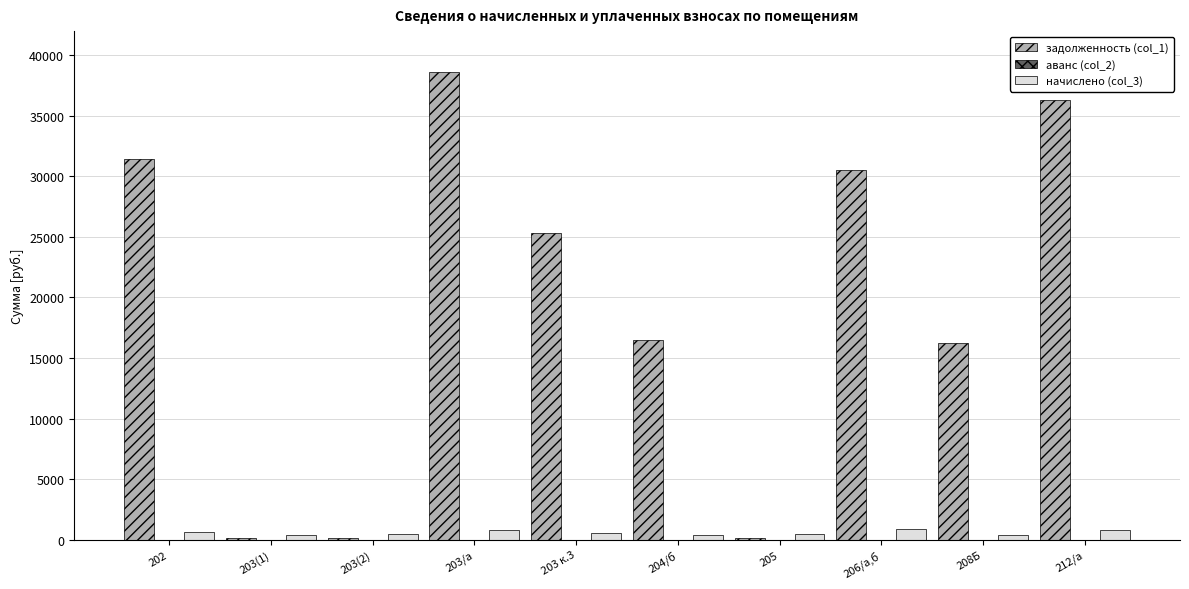

Does the chart contain stacked bars?

No